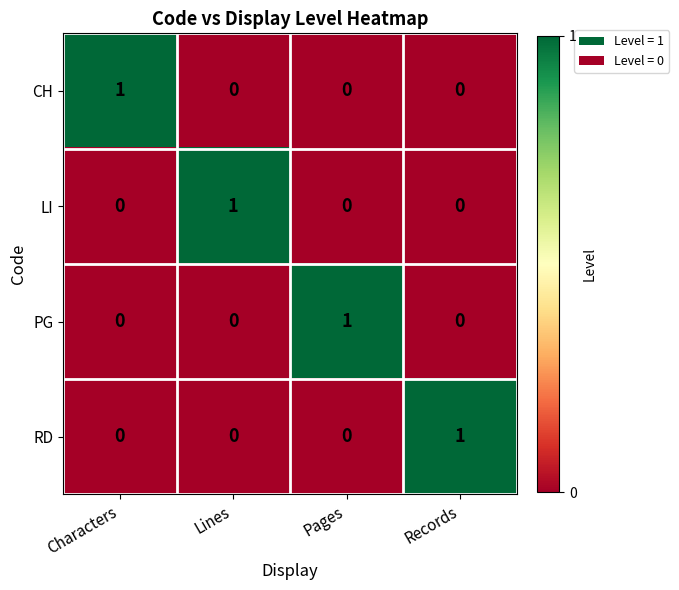

Is it true that RD equals 0 at Pages?

True